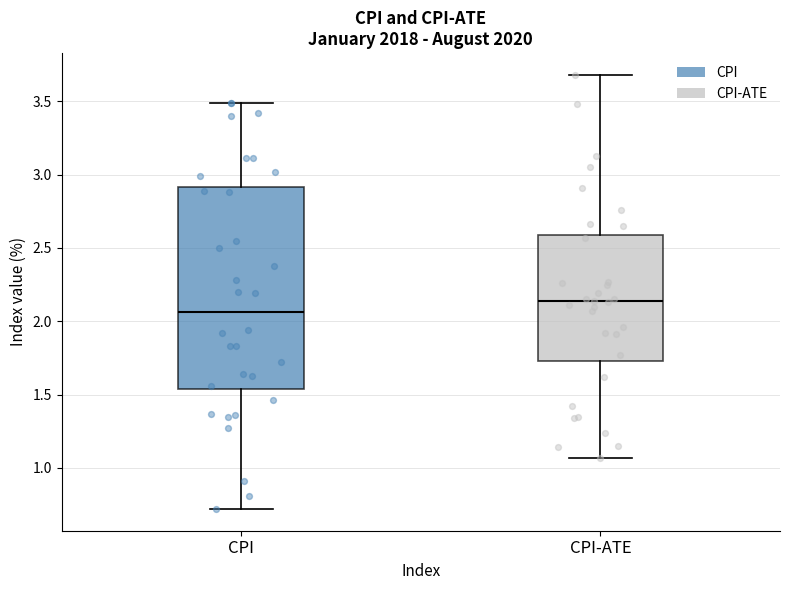

Reading left to right, transcribe this box plot: for each box, give where its median line is, the range the box spans, and where its two whiskers end, as read against the y-axis. The values are not printed on the chart, so give them approximately, as read against the axis.

CPI: median 2.05, box 1.55 to 2.90, whiskers 0.70 to 3.50
CPI-ATE: median 2.15, box 1.75 to 2.60, whiskers 1.05 to 3.70